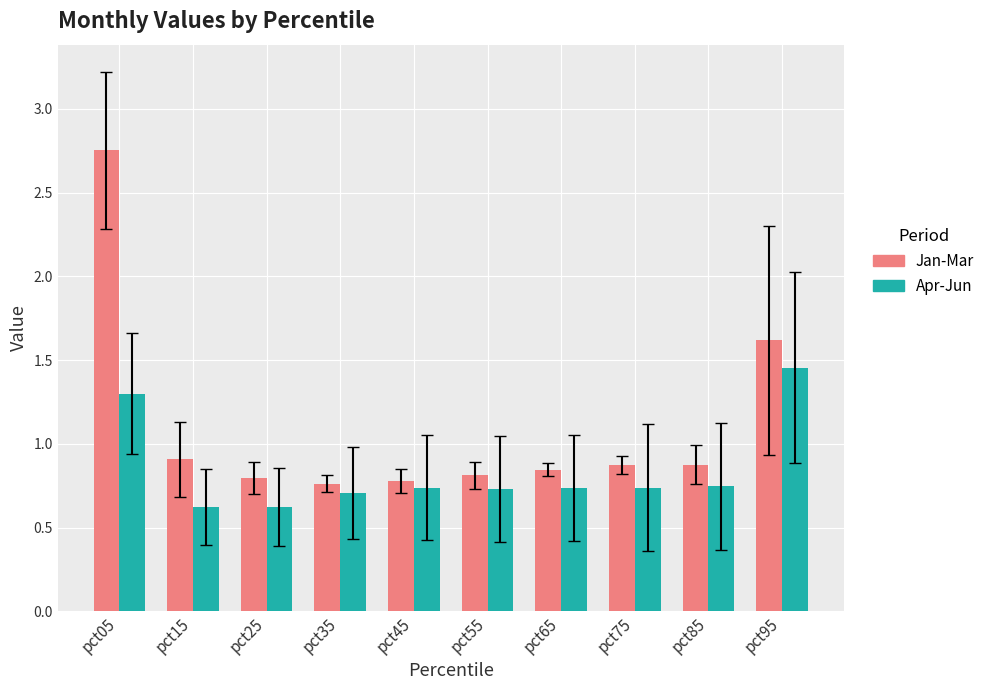

At which category is the sum across all series the highest?

pct05